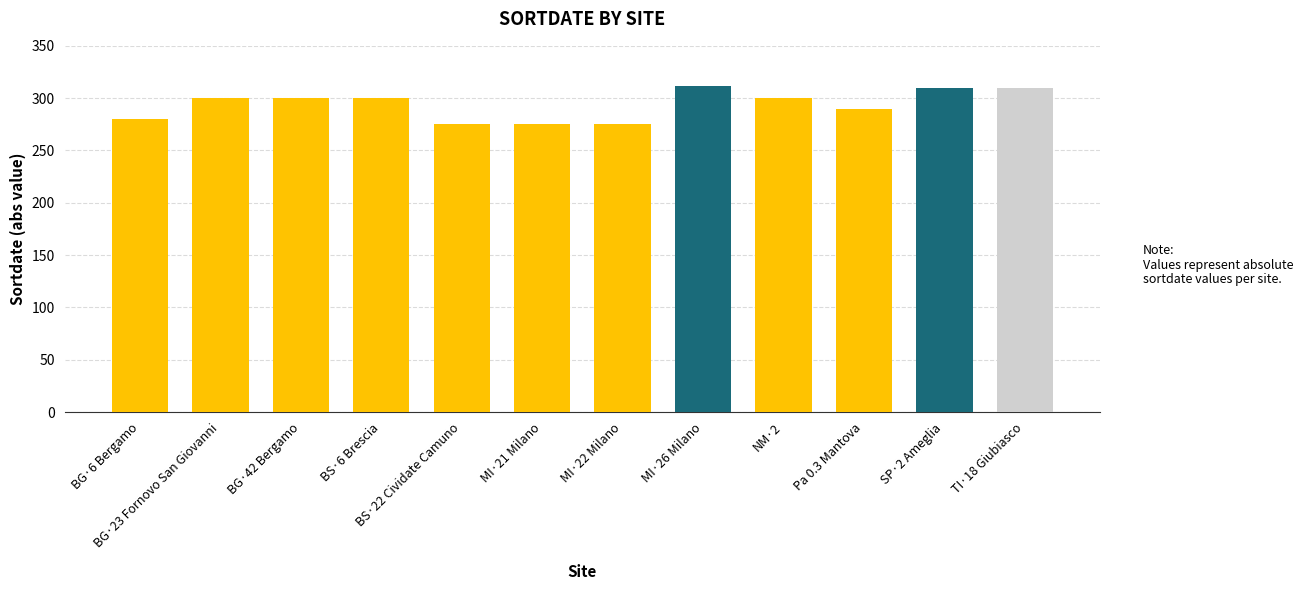

Reading left to right, what are all the values shown in this chart?

BG·6 Bergamo=280	BG·23 Fornovo San Giovanni=300	BG·42 Bergamo=300	BS·6 Brescia=300	BS·22 Cividate Camuno=275	MI·21 Milano=275	MI·22 Milano=275	MI·26 Milano=312	NM·2=300	Pa 0.3 Mantova=290	SP·2 Ameglia=310	TI·18 Giubiasco=310